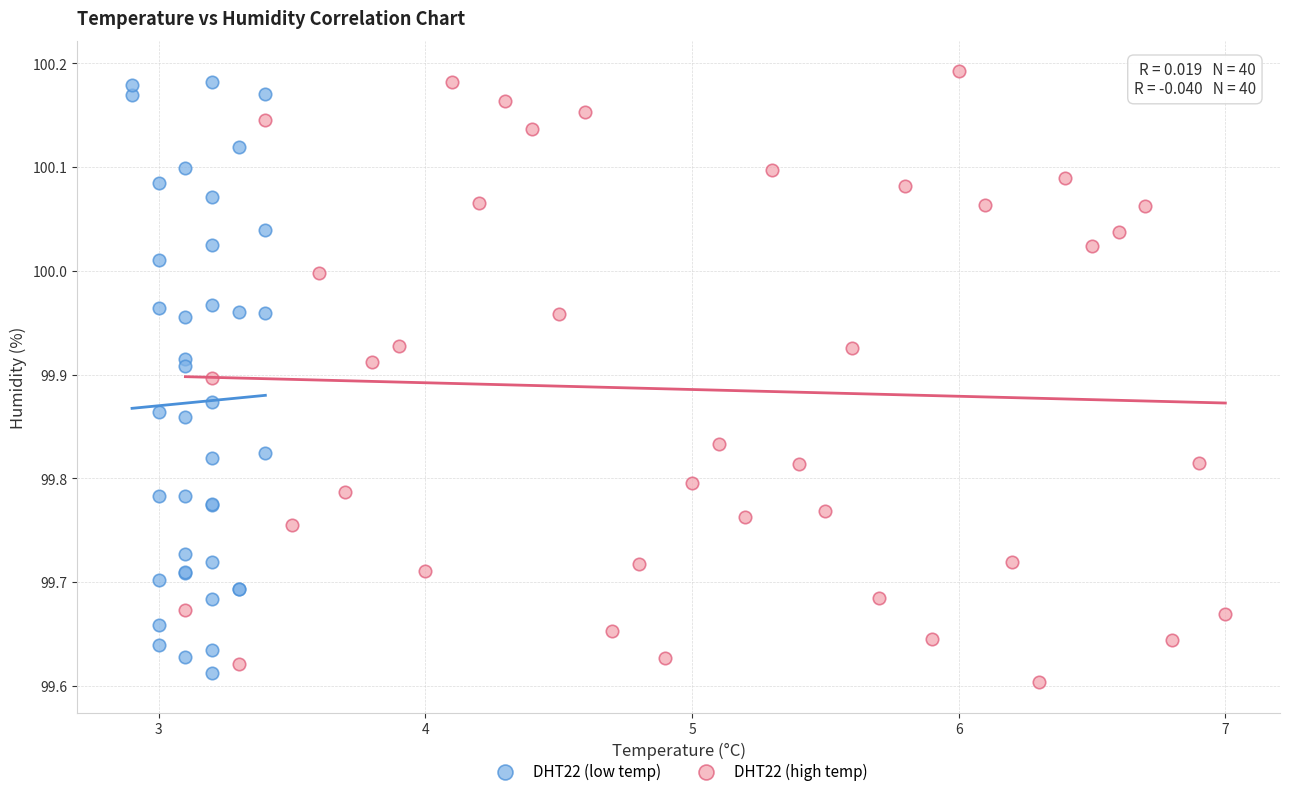

What are all the series names shown in the legend?

DHT22 (low temp), DHT22 (high temp)